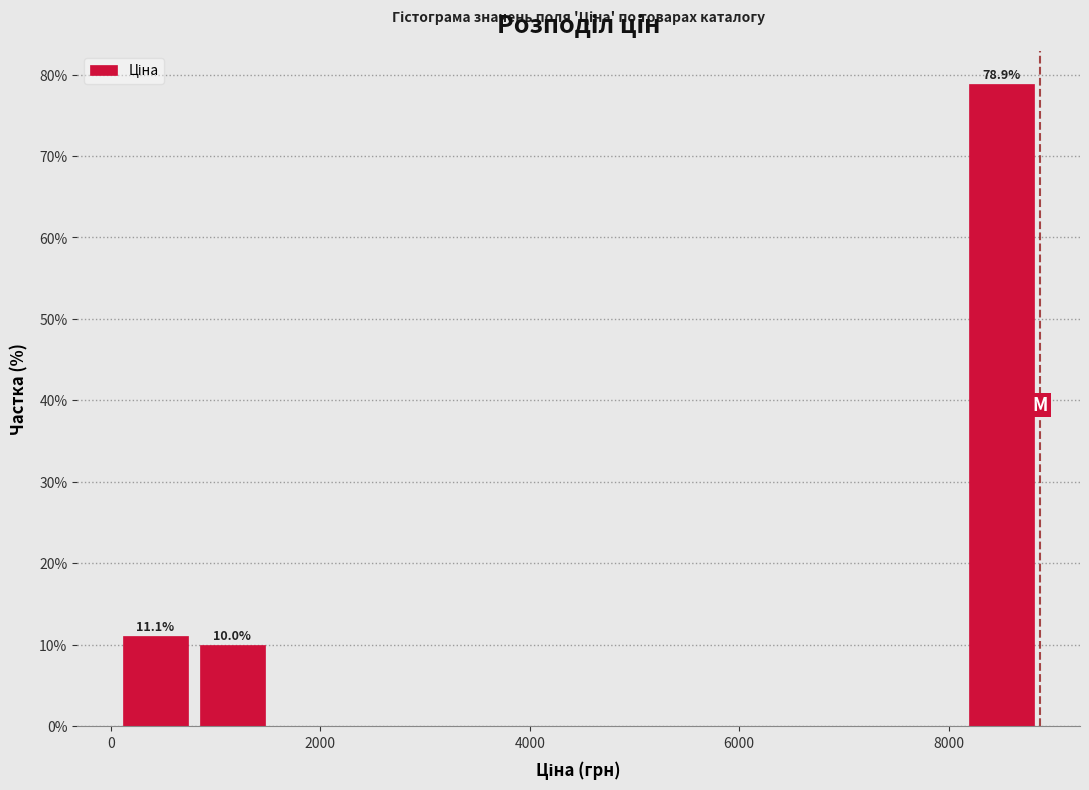

Read against the x-axis, roughly where is the centre of the tallest bar?

8600